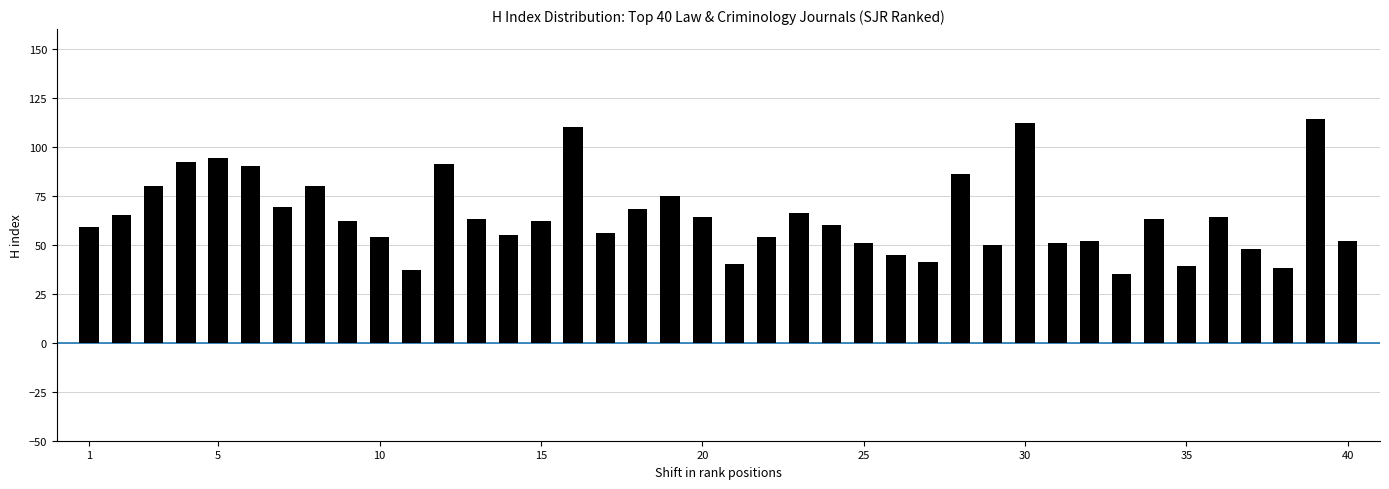

How many bars are there in total?

40